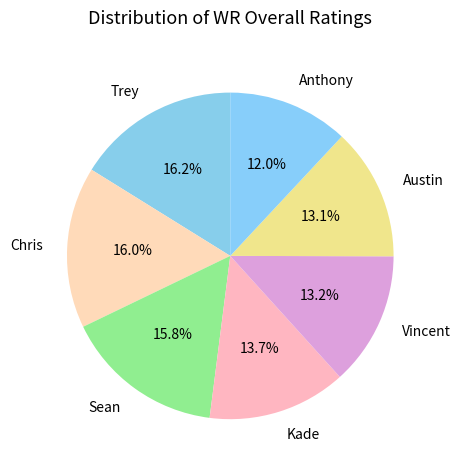

To the nearest percent, what is the difference between the Trey and Kade slice percentages?

2%